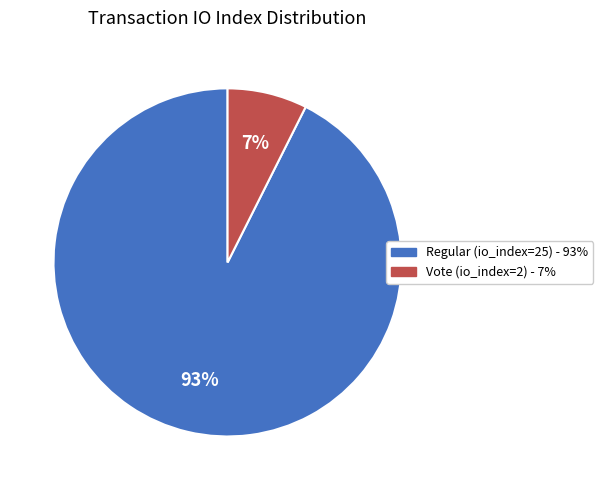

Which has a higher value, Vote (io_index=2) or Regular (io_index=25)?

Regular (io_index=25)